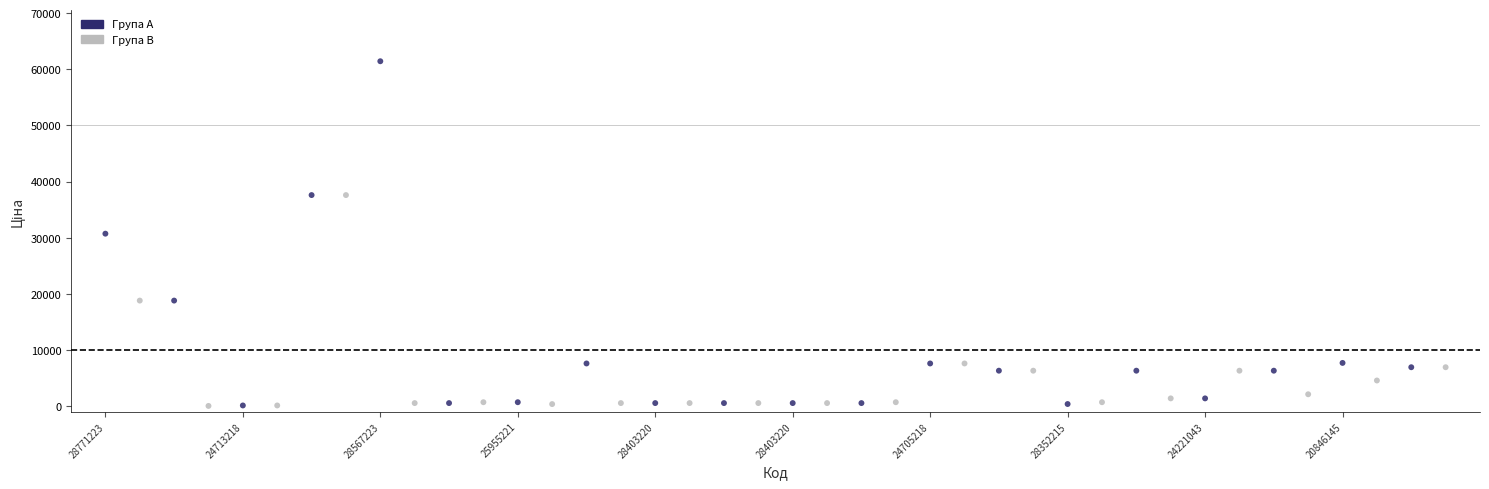

Which series reaches the maximum Y coordinate?

Група A